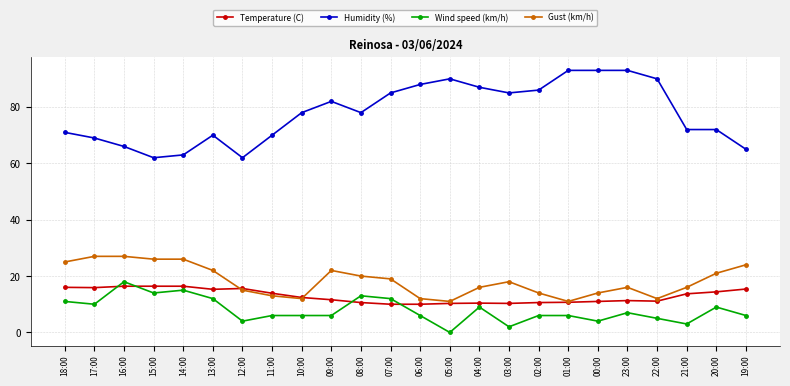

The Humidity (%) series shows 138.2 at 02:00. True or false?

False